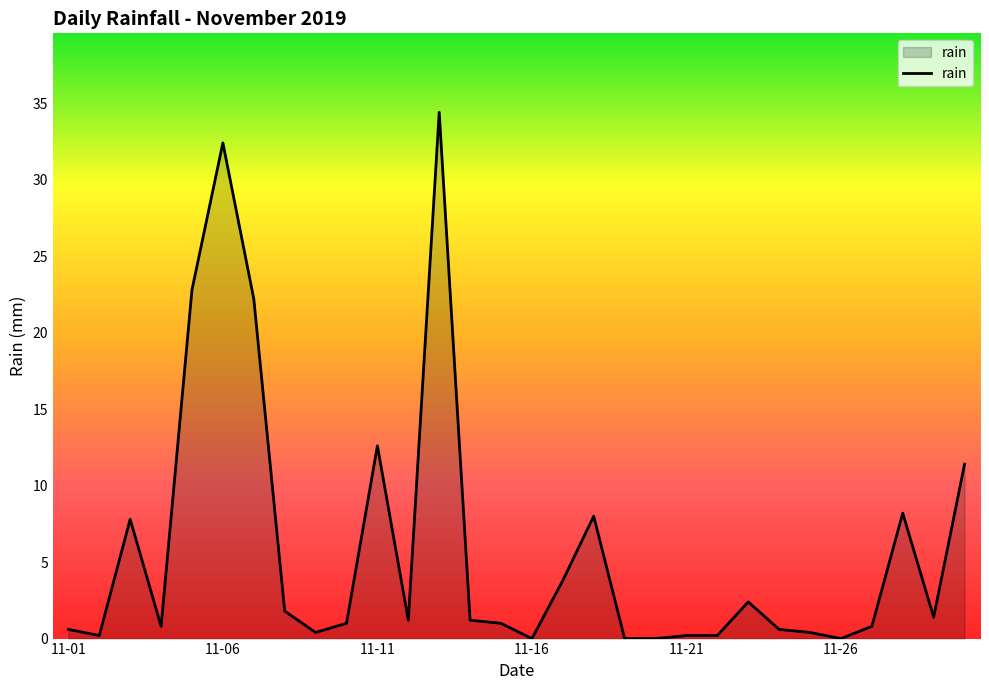

What is the maximum value shown in the chart?

34.4